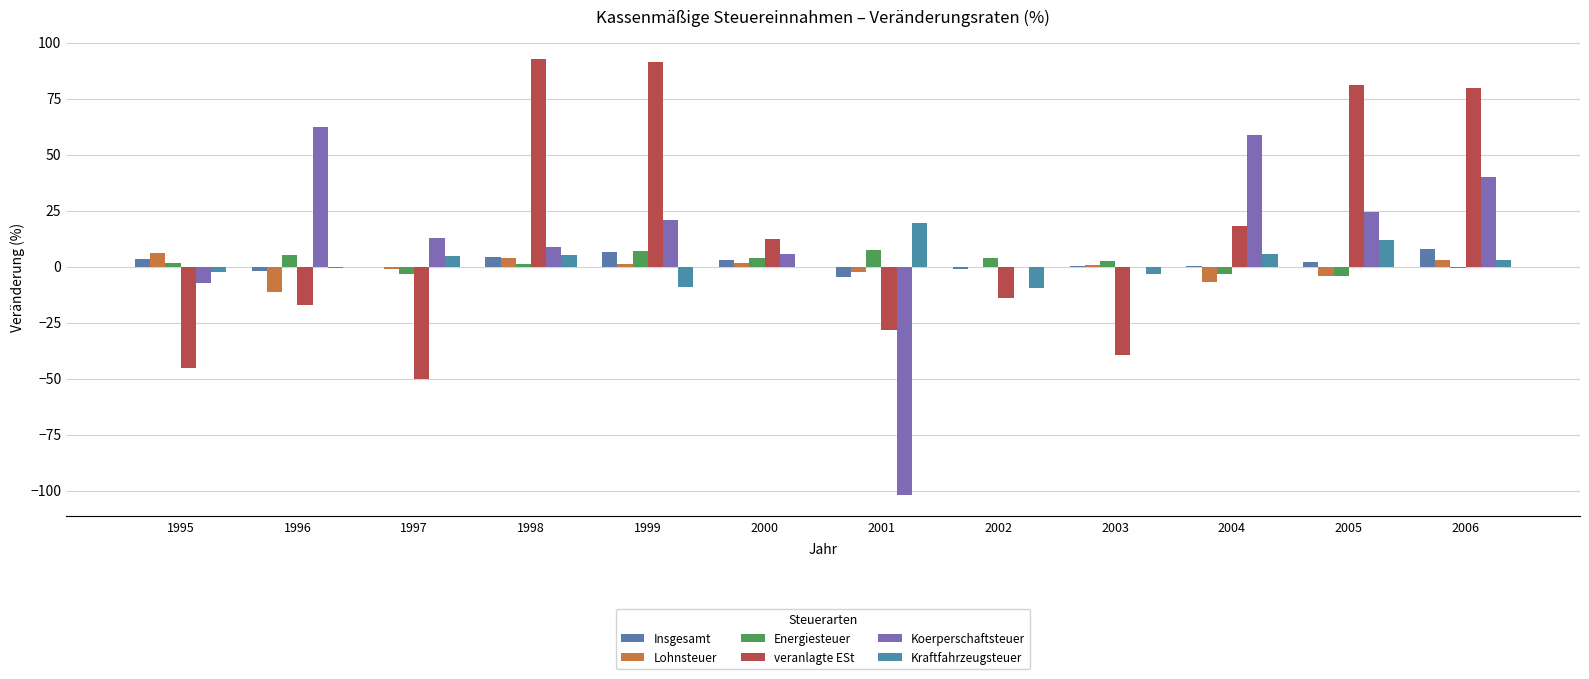

Count the number of categories in the chart.

12